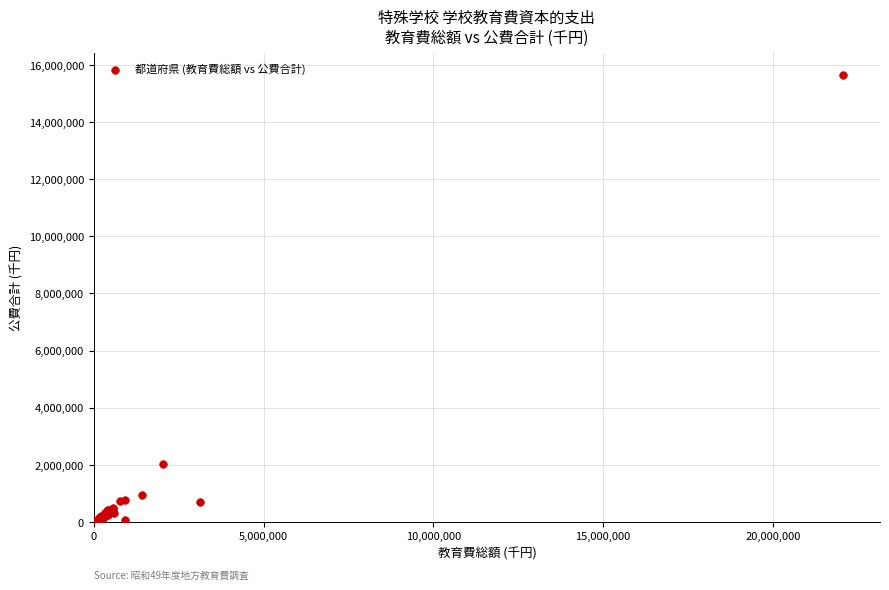

What Y value in the scatter plot is closest to 7838390?

2040435